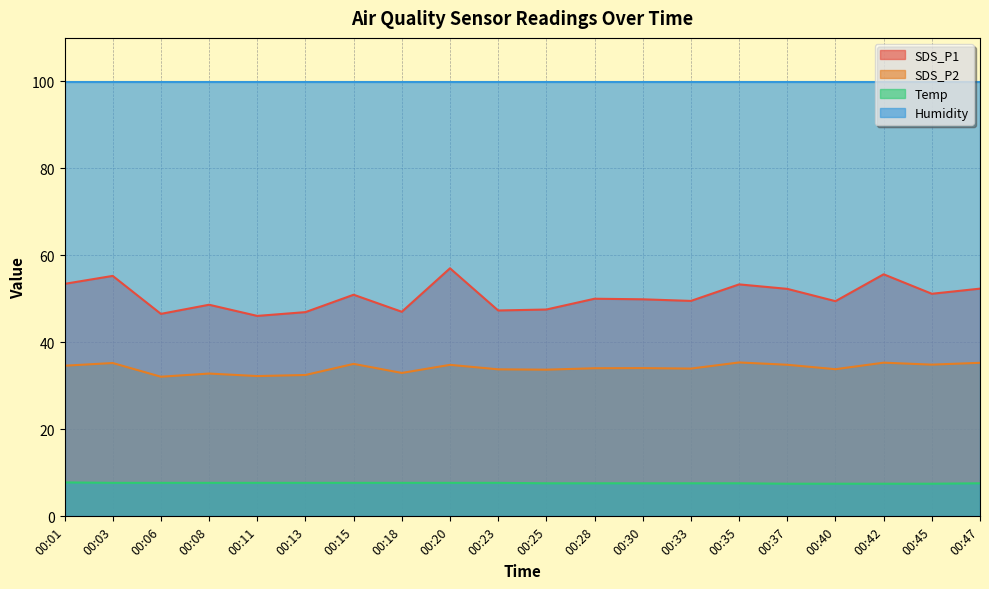

What are all the series names shown in the legend?

SDS_P1, SDS_P2, Temp, Humidity